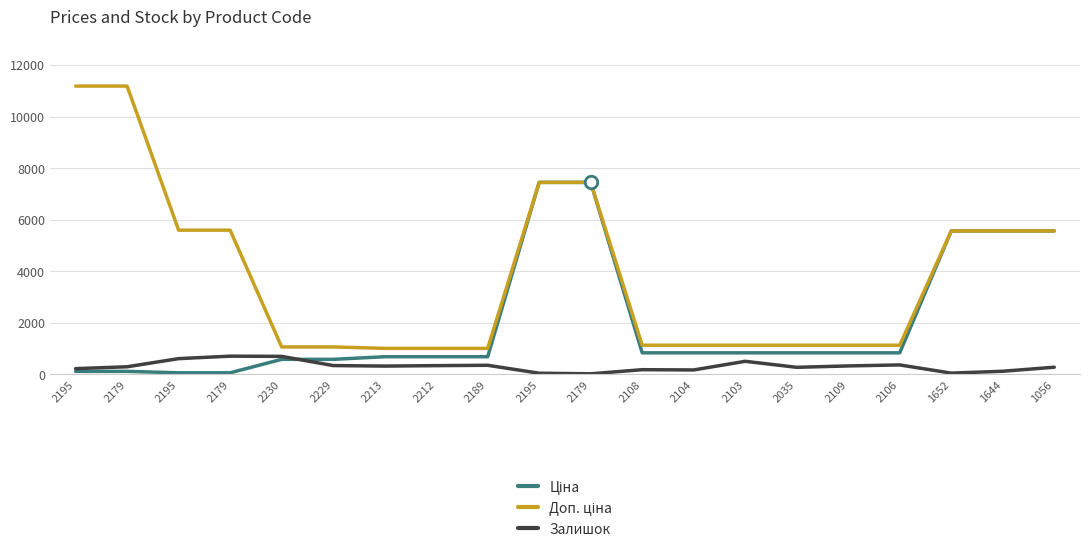

At which category does the chart reach its minimum across all series?

2179